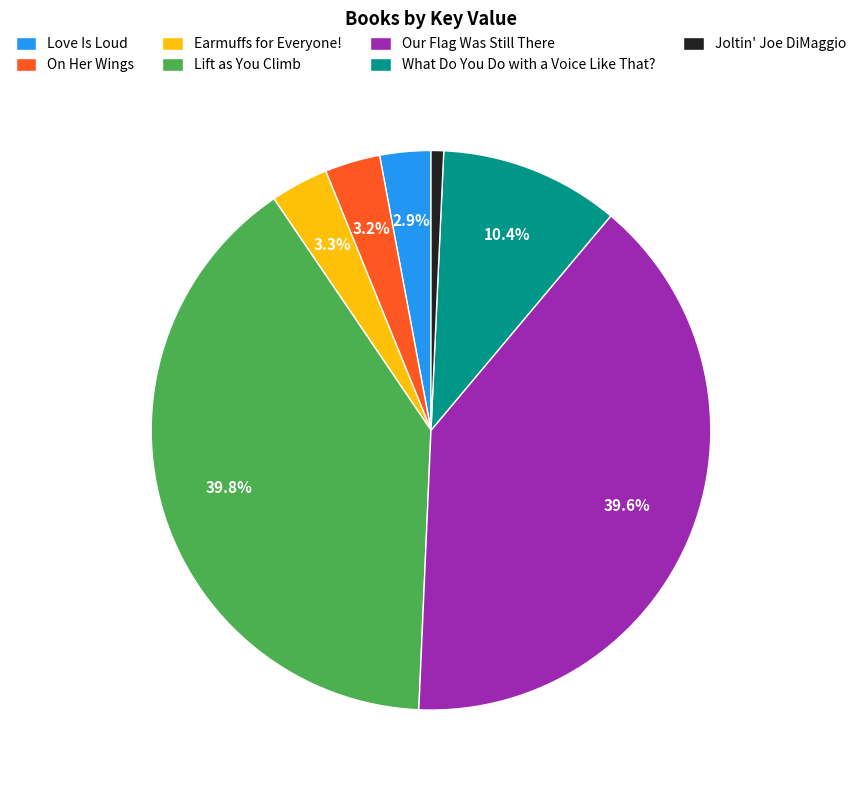

Between Love Is Loud and Joltin' Joe DiMaggio, which is larger?

Love Is Loud